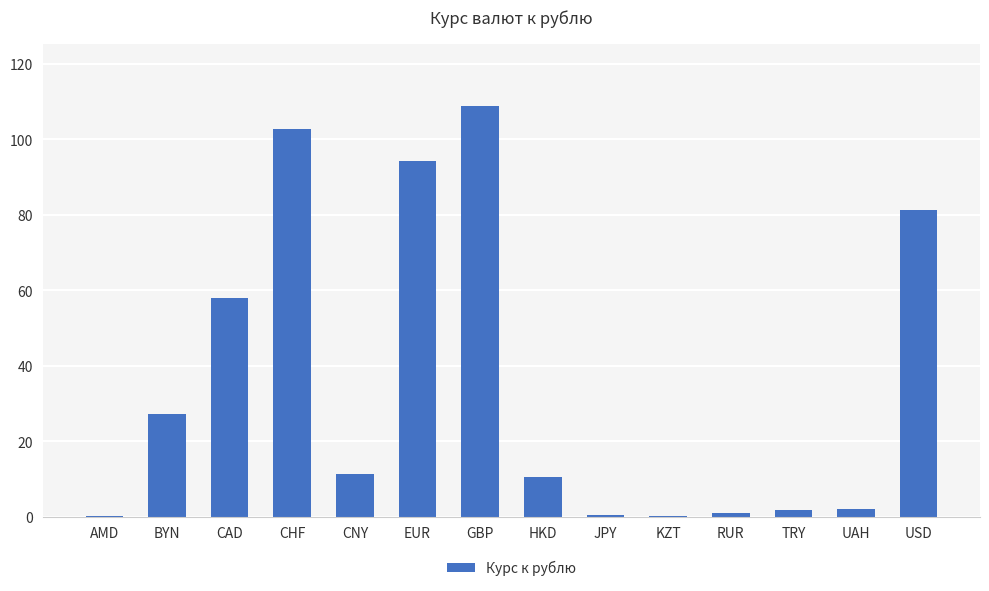

Where is the data nearest to the value 54?

CAD